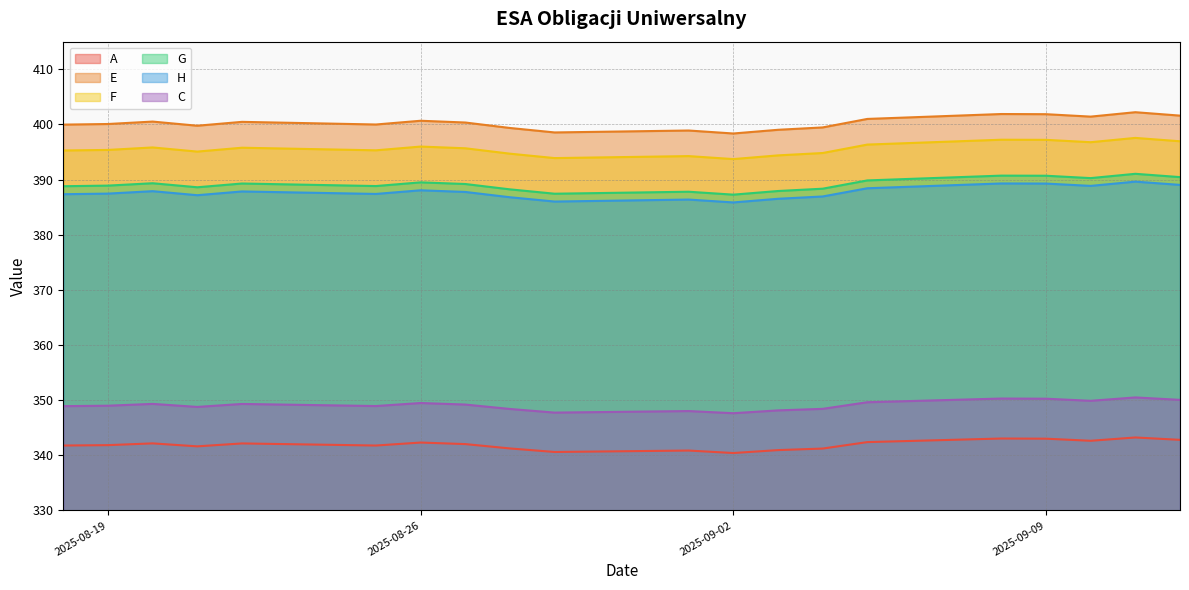

At how many categories does at least one series exceed 382?

20